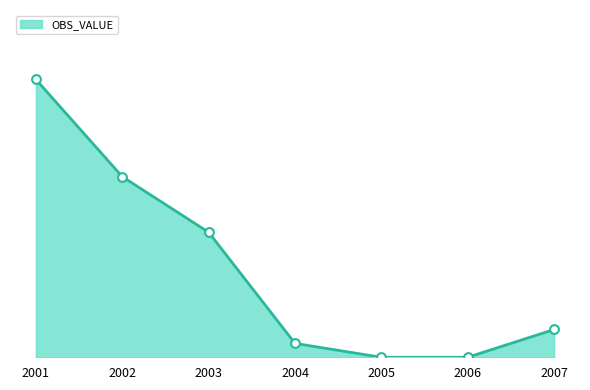

Is this an area chart (filled region under the line)?

Yes